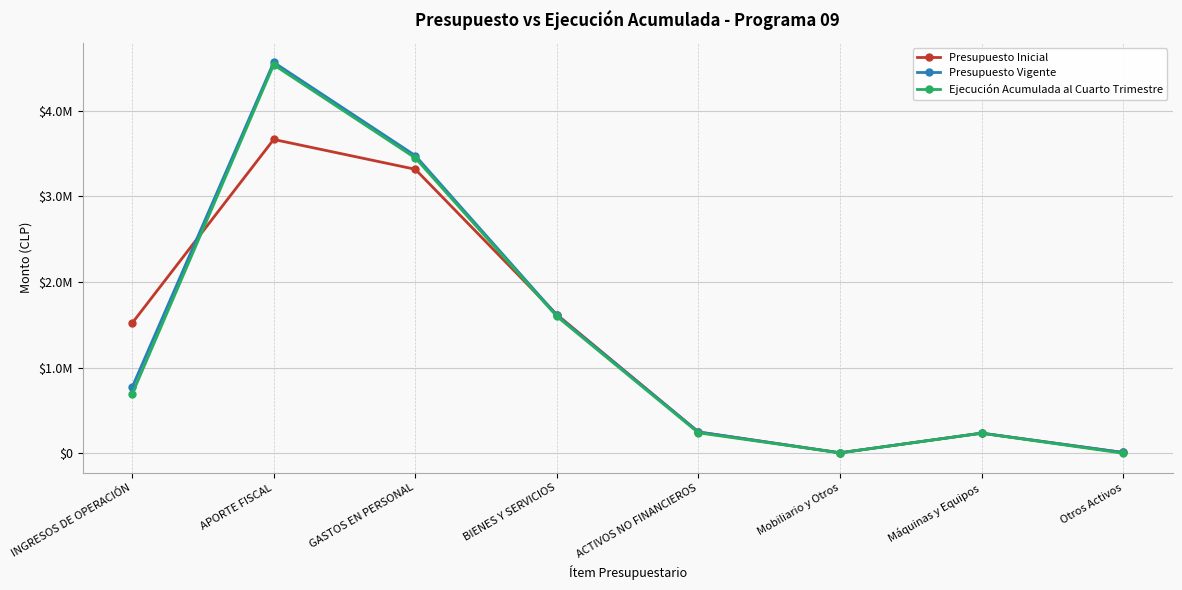

Is it true that Presupuesto Vigente equals 234793 at Máquinas y Equipos?

True